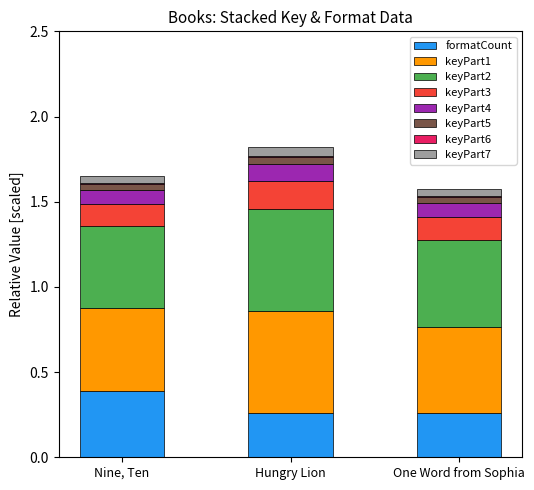

The formatCount series shows 0.4 at Nine, Ten. True or false?

True